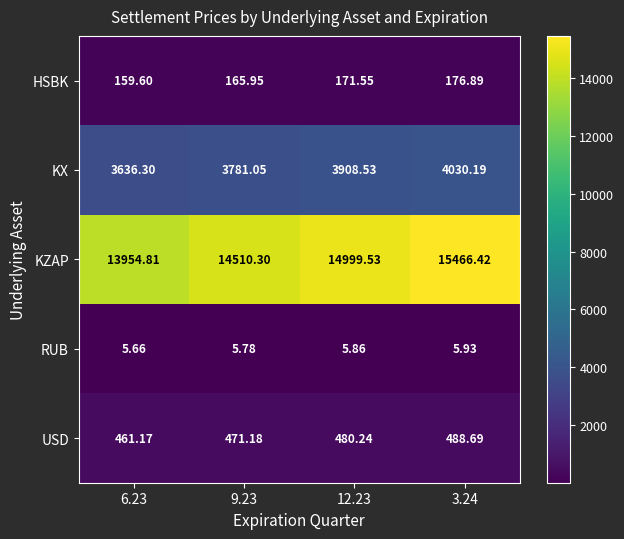

Is the value of KX at 9.23 greater than the value of RUB at 3.24?

Yes